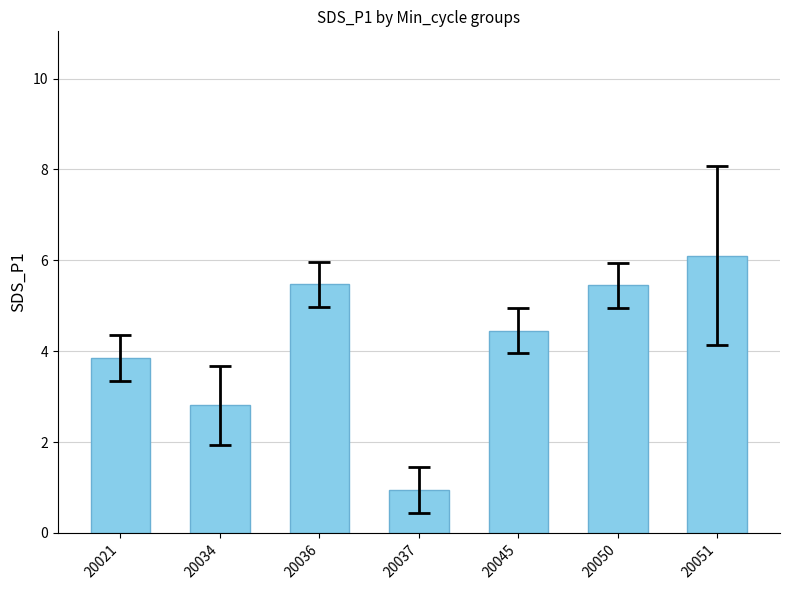

The value at 20051 is 10.9. True or false?

False